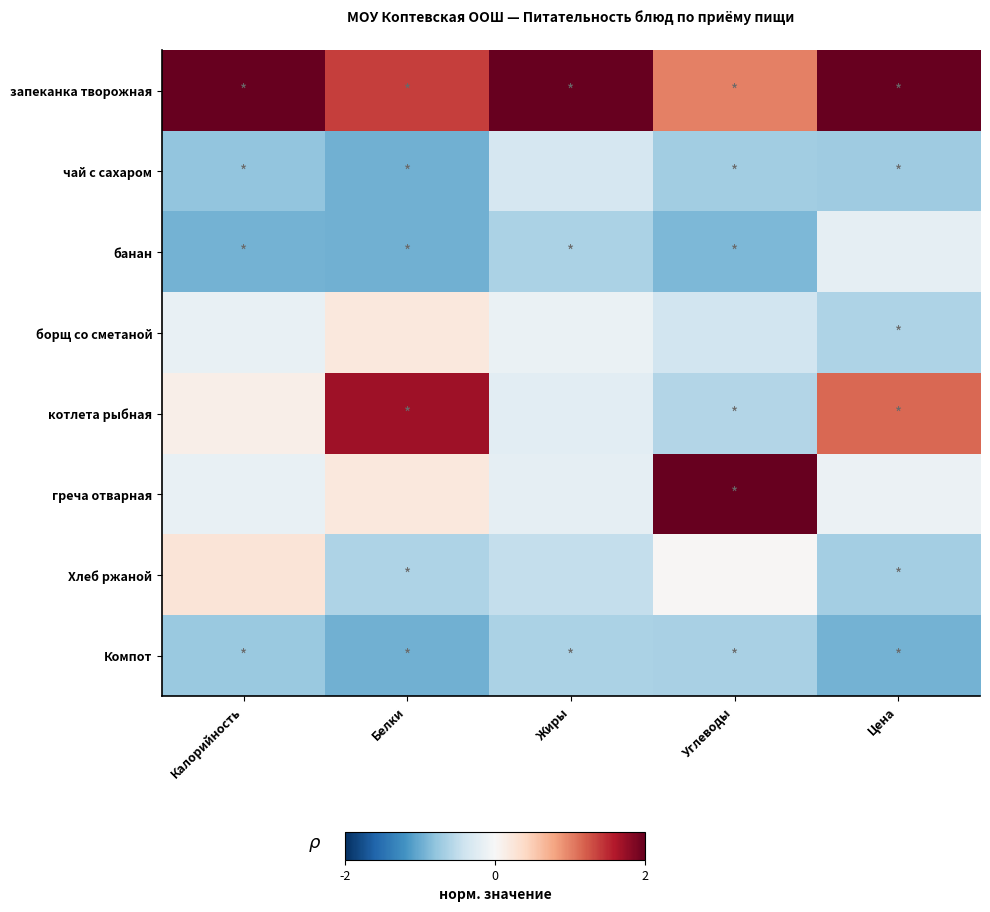

What is the minimum value shown in the chart?

-1.0